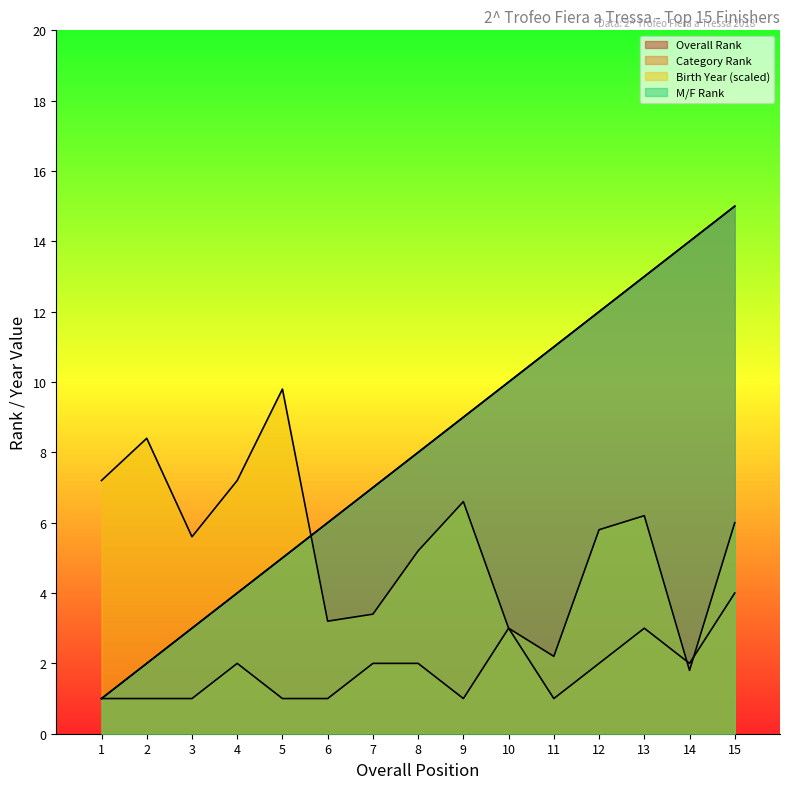

Where does the Birth Year series first go above 5?

1